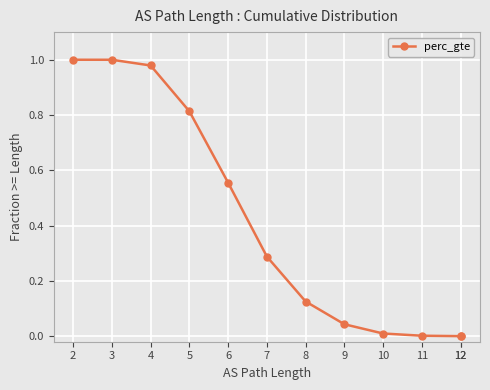

True or false: the data has more than 1 interior local peaks.

False